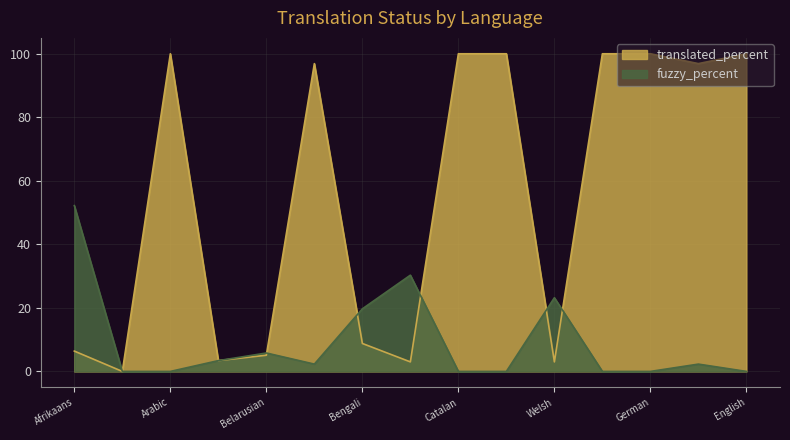

Which series ends up on top after the final intersection of translated_percent and fuzzy_percent?

translated_percent